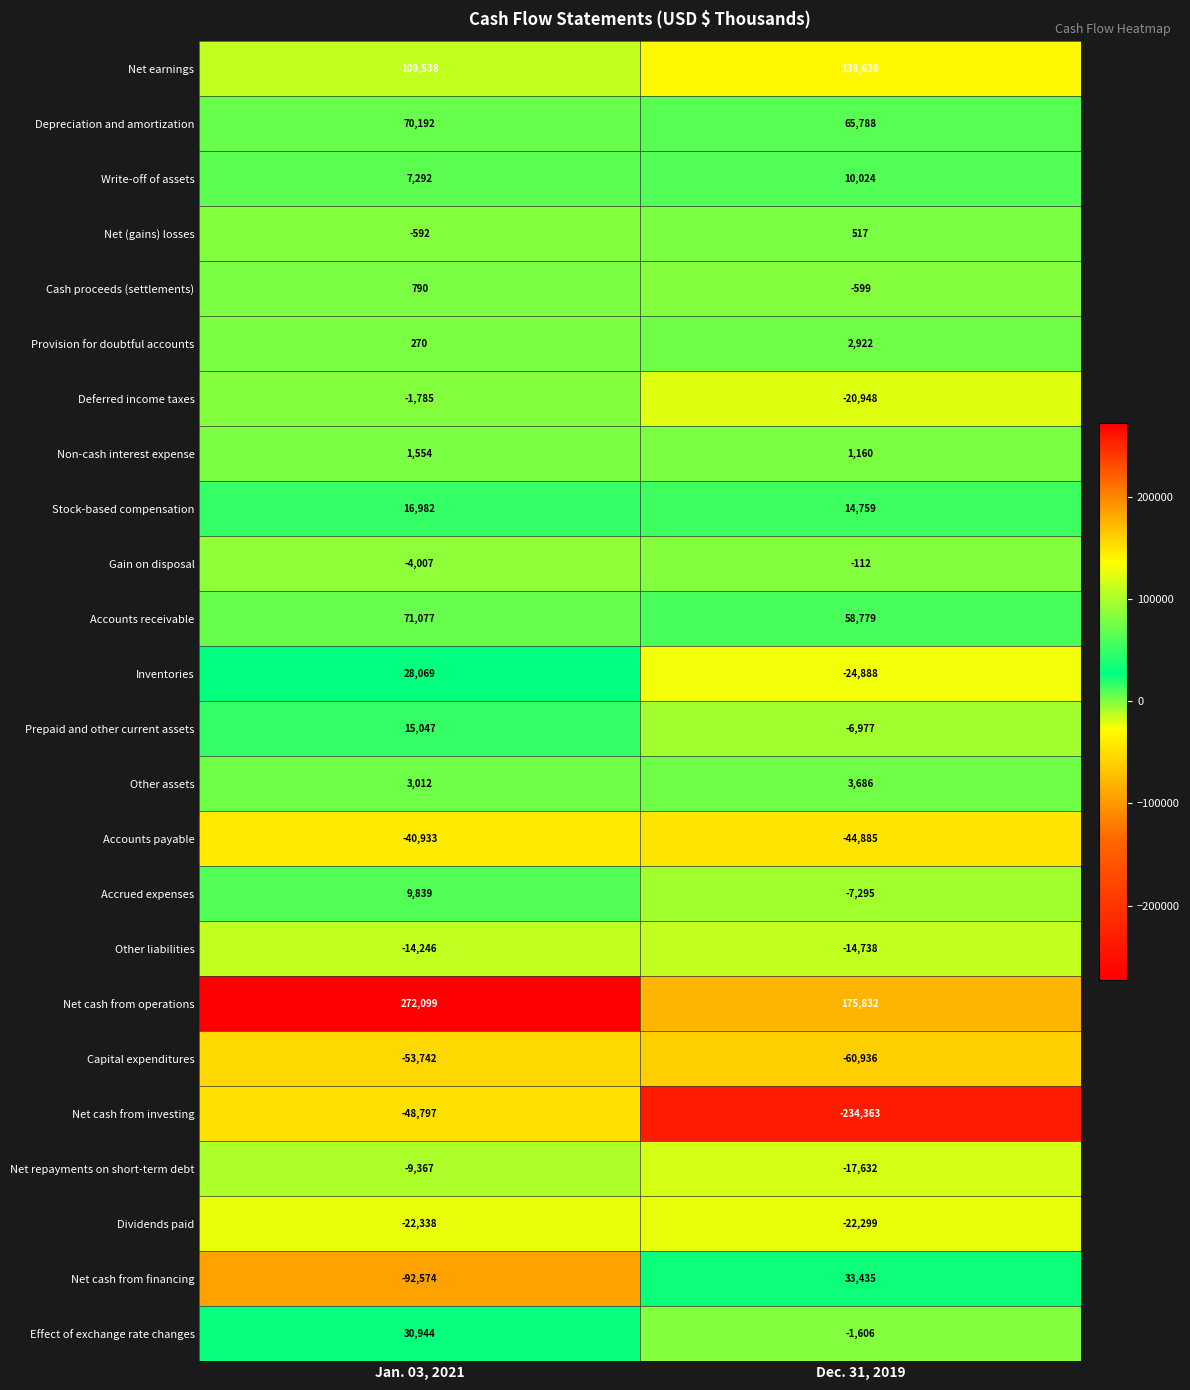

Rank the series by their maximum value, from lowest to highest.

Capital expenditures, Net cash from investing, Accounts payable, Dividends paid, Other liabilities, Net repayments on short-term debt, Deferred income taxes, Gain on disposal, Net (gains) losses, Cash proceeds (settlements), Non-cash interest expense, Provision for doubtful accounts, Other assets, Accrued expenses, Write-off of assets, Prepaid and other current assets, Stock-based compensation, Inventories, Effect of exchange rate changes, Net cash from financing, Depreciation and amortization, Accounts receivable, Net earnings, Net cash from operations